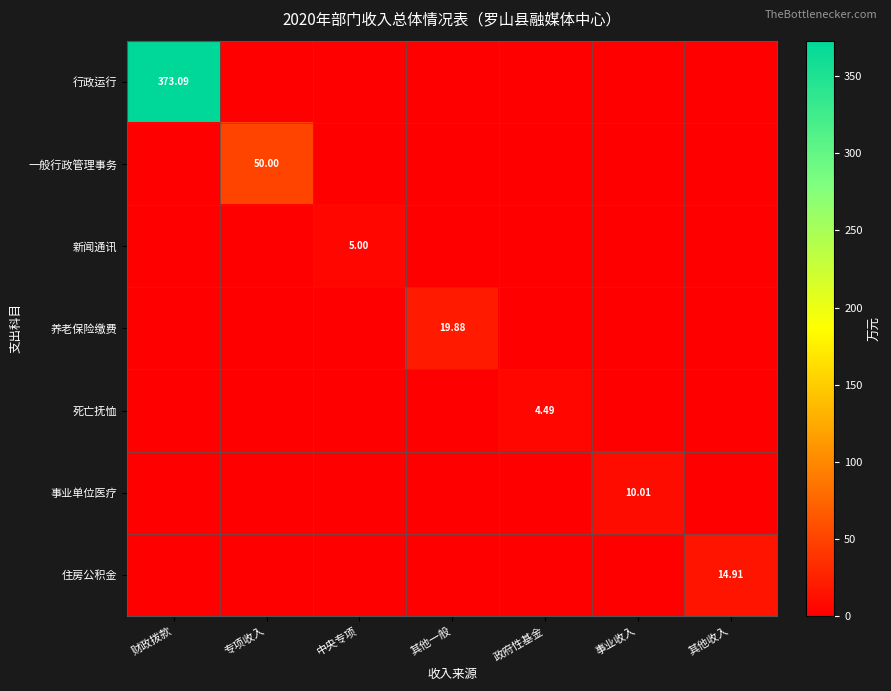

What value does the 养老保险缴费 series have at 其他一般?

19.9